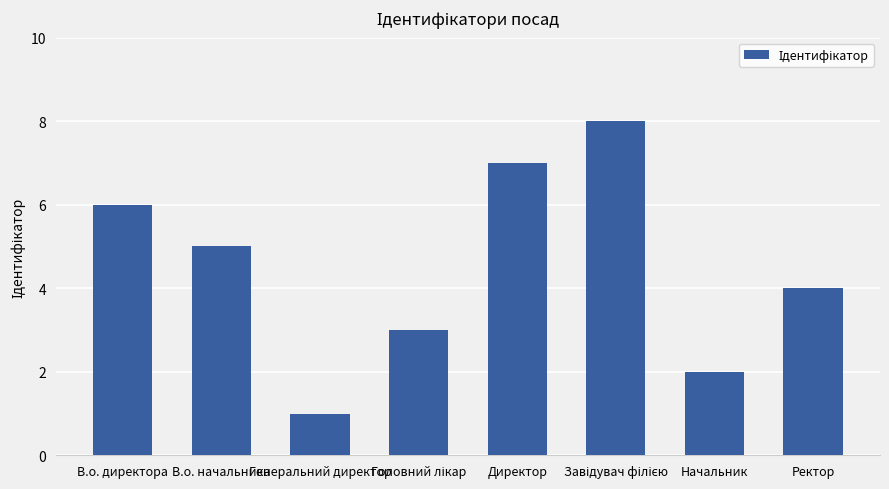

What is the change in value from Генеральний директор to Начальник?

+1